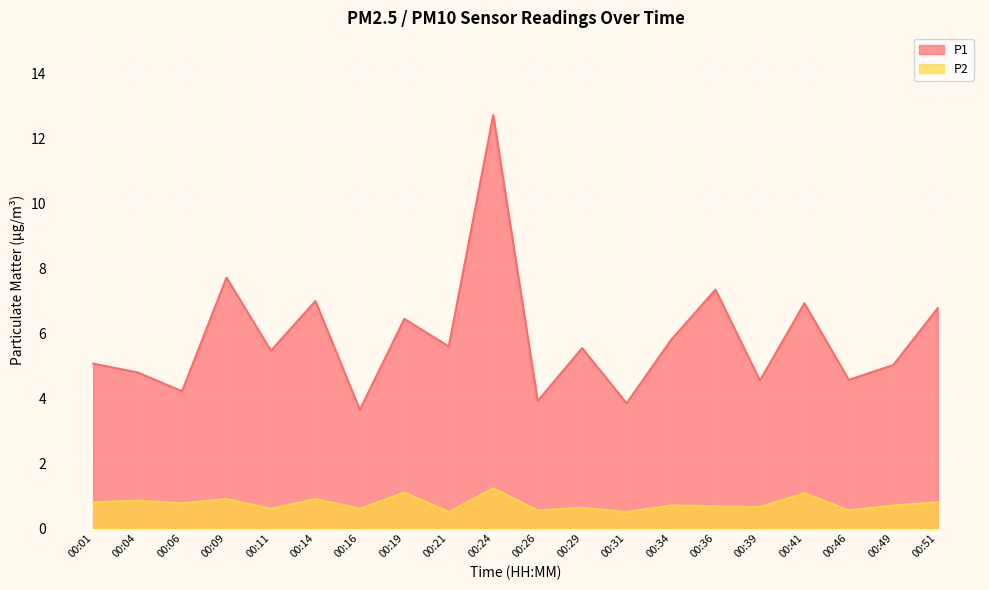

What is the total value across all series at 00:46?

5.1